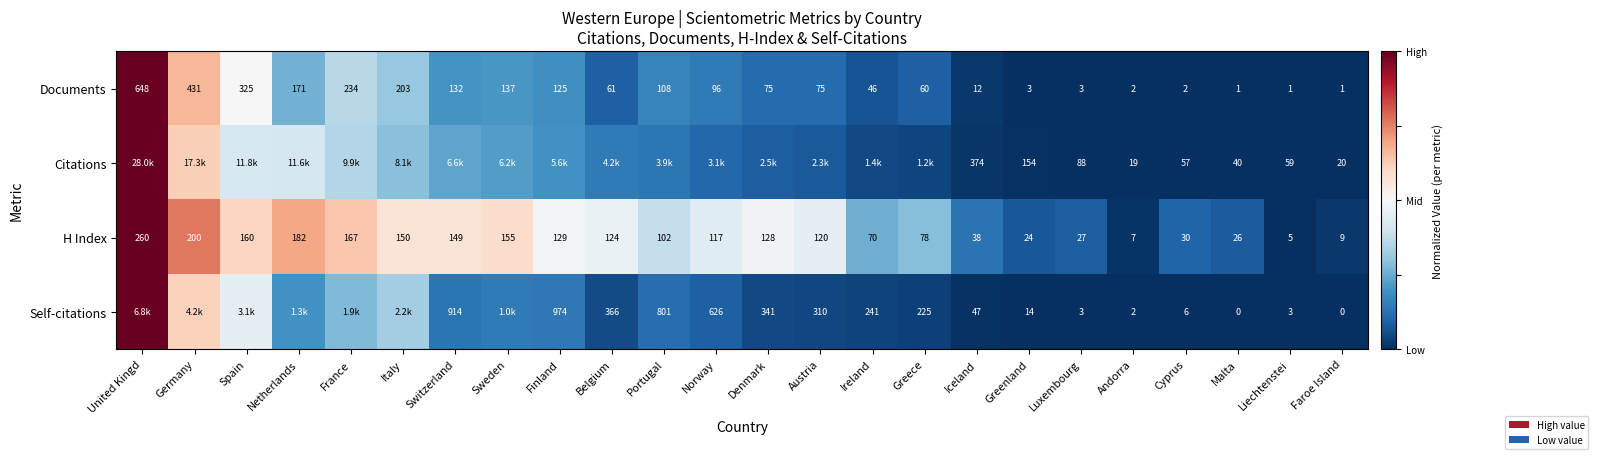

Where is Documents nearest to the value 324?

Spain